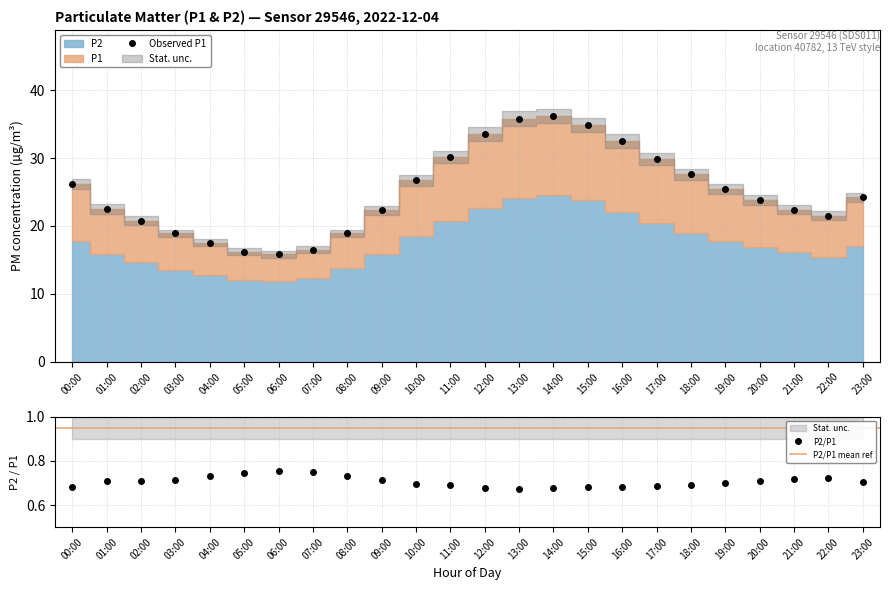

At which category does the data reach its first local valley?

06:00